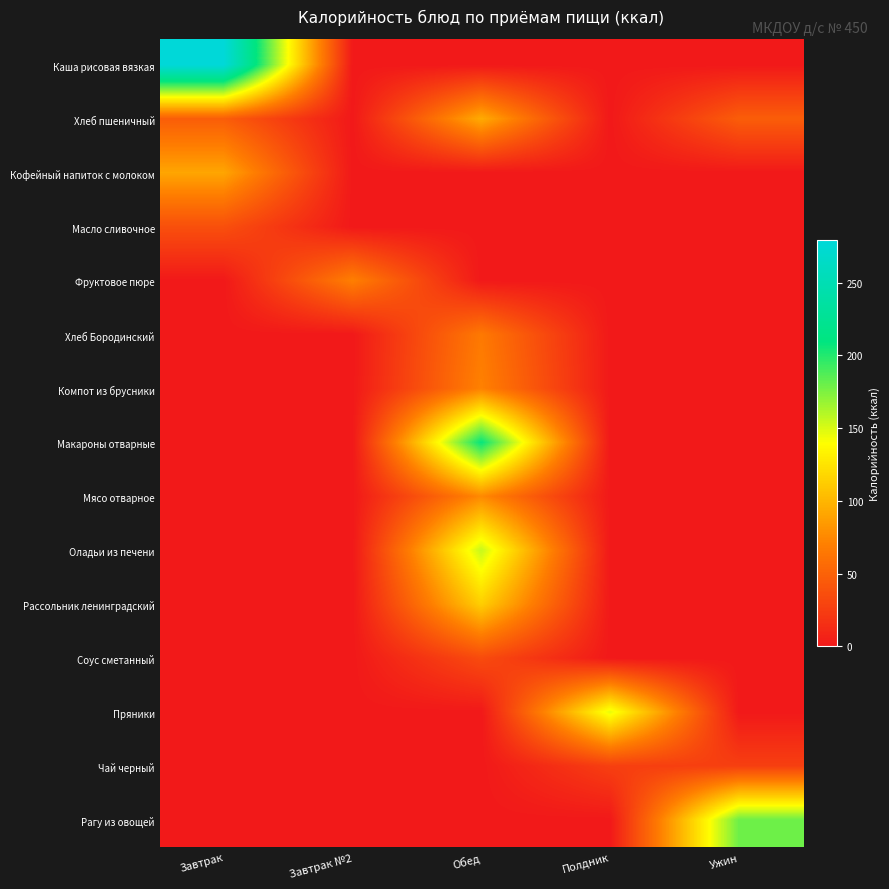

Between Завтрак №2 and Ужин, which is larger?

Завтрак №2